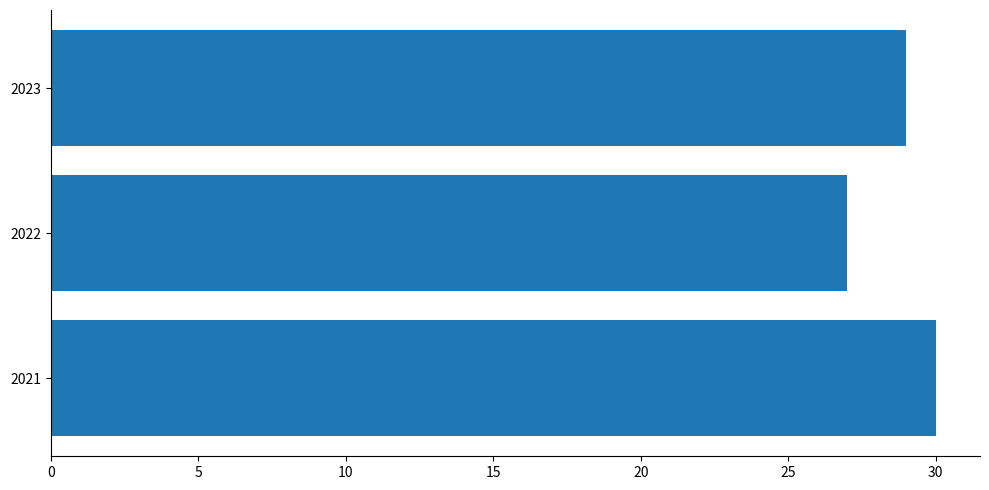

Count the number of categories in the chart.

3